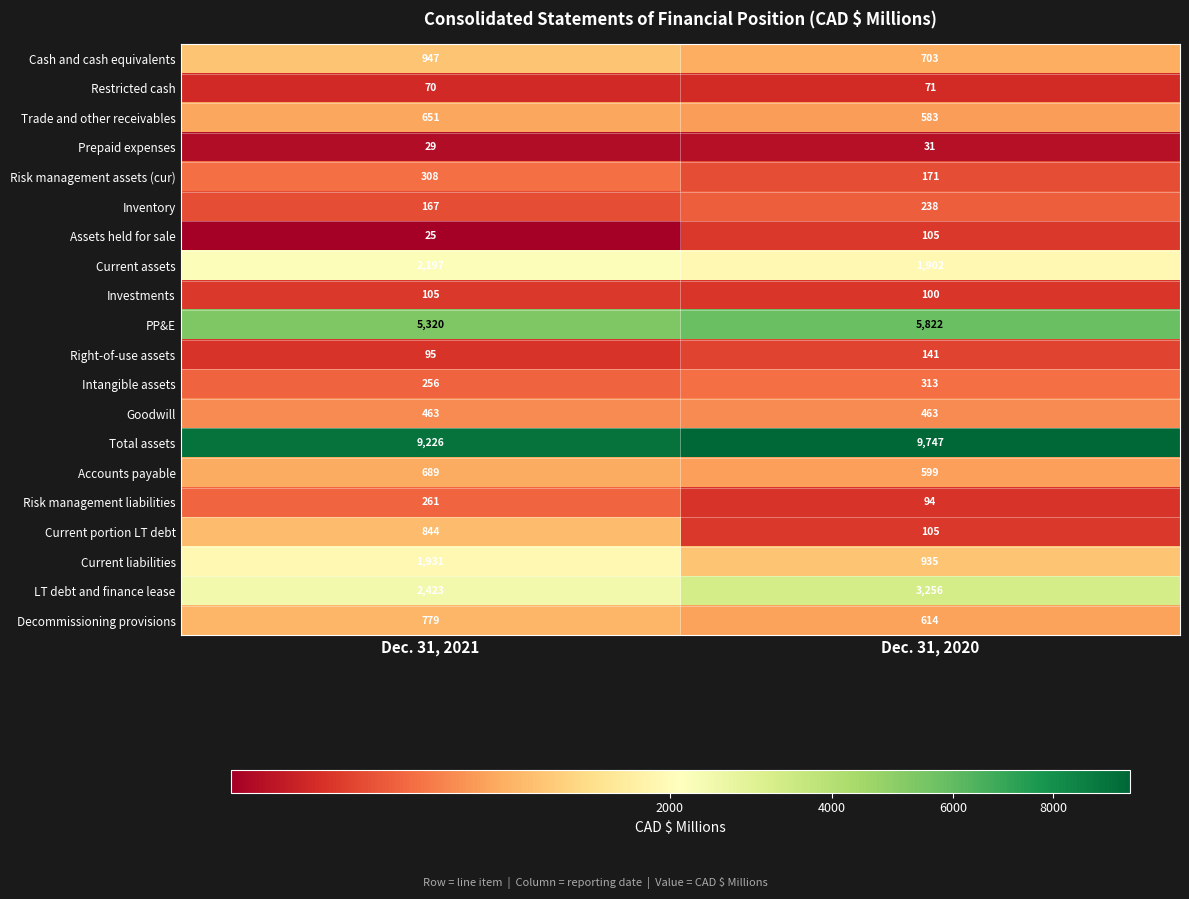

Which series has the largest total across all categories?

Total assets